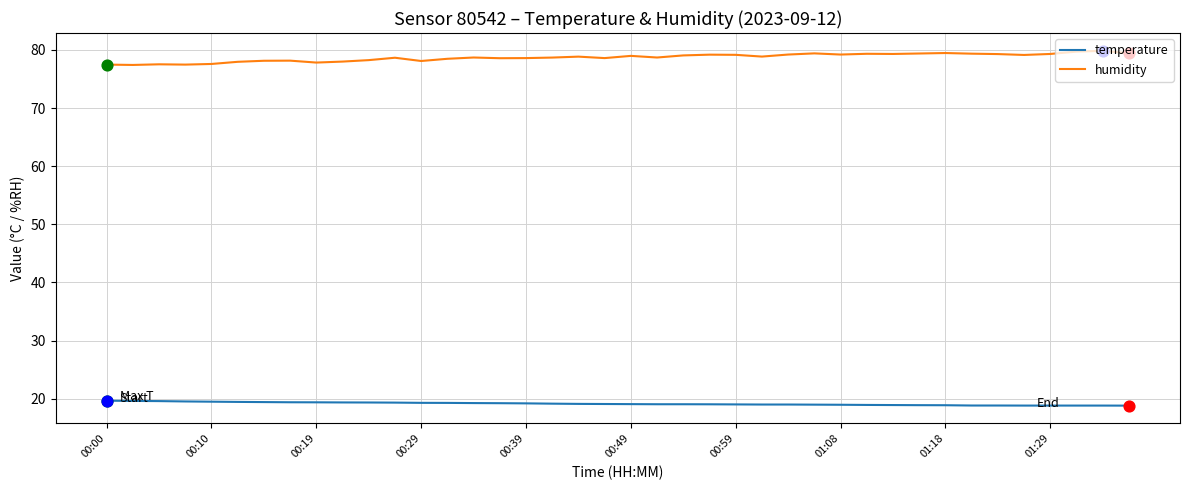

What is the smallest value displayed?

18.8